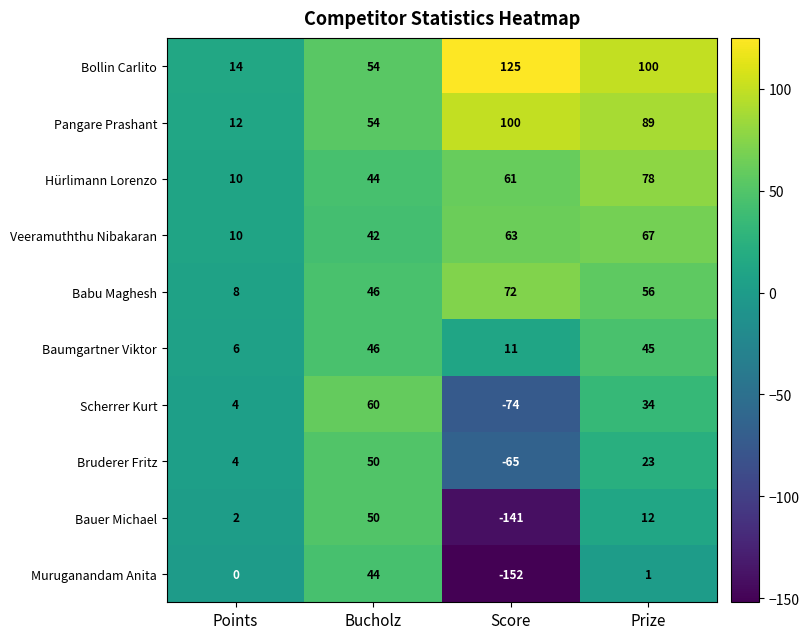

What is the maximum value shown in the chart?

125